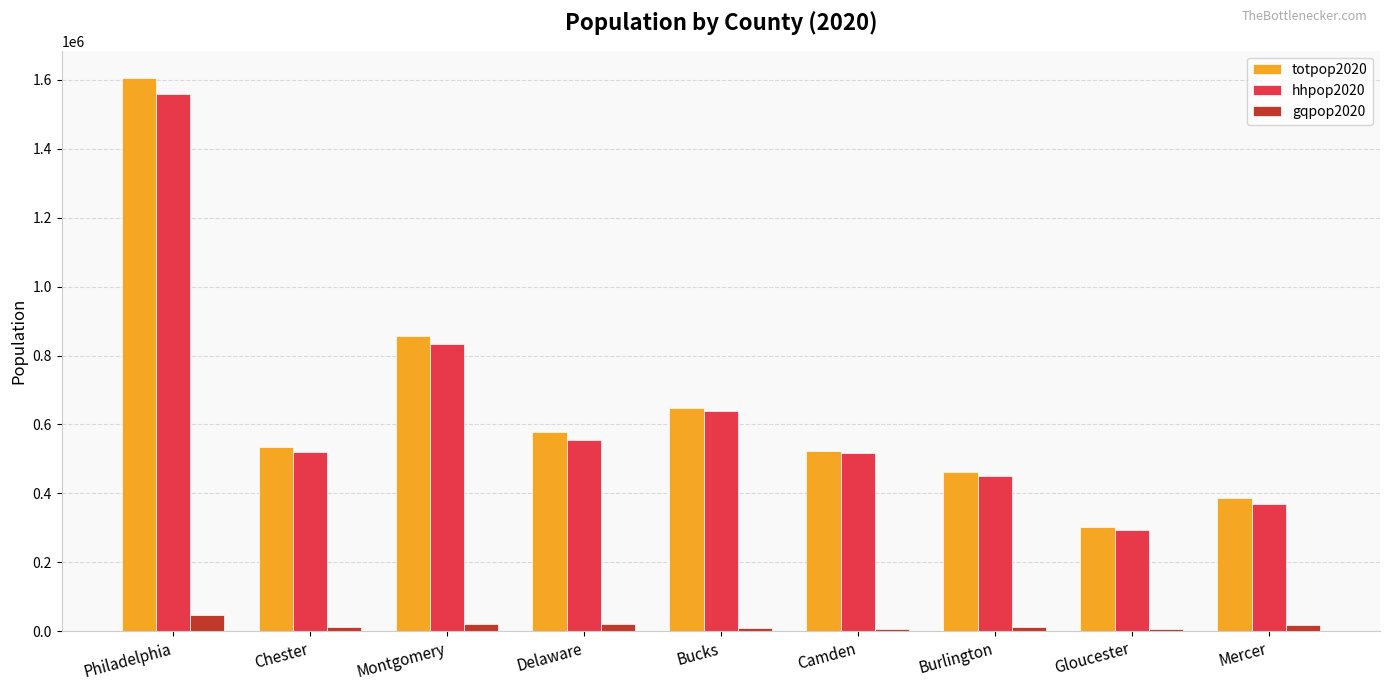

What is the difference between the hhpop2020 values at Camden and Chester?

3735